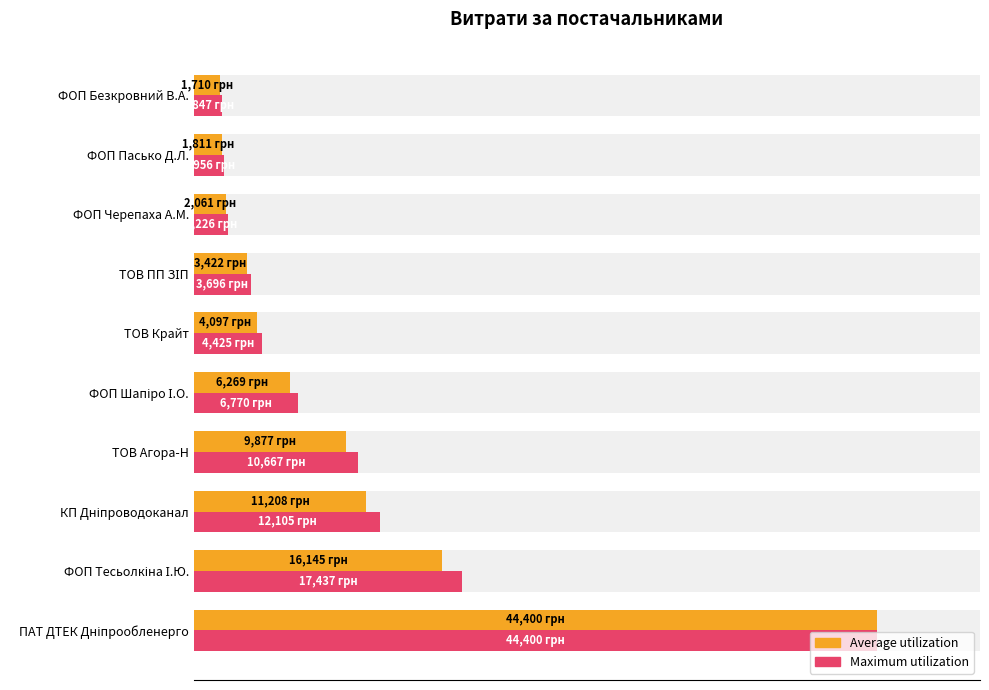

What is the average value of the Maximum utilization series?

10552.9